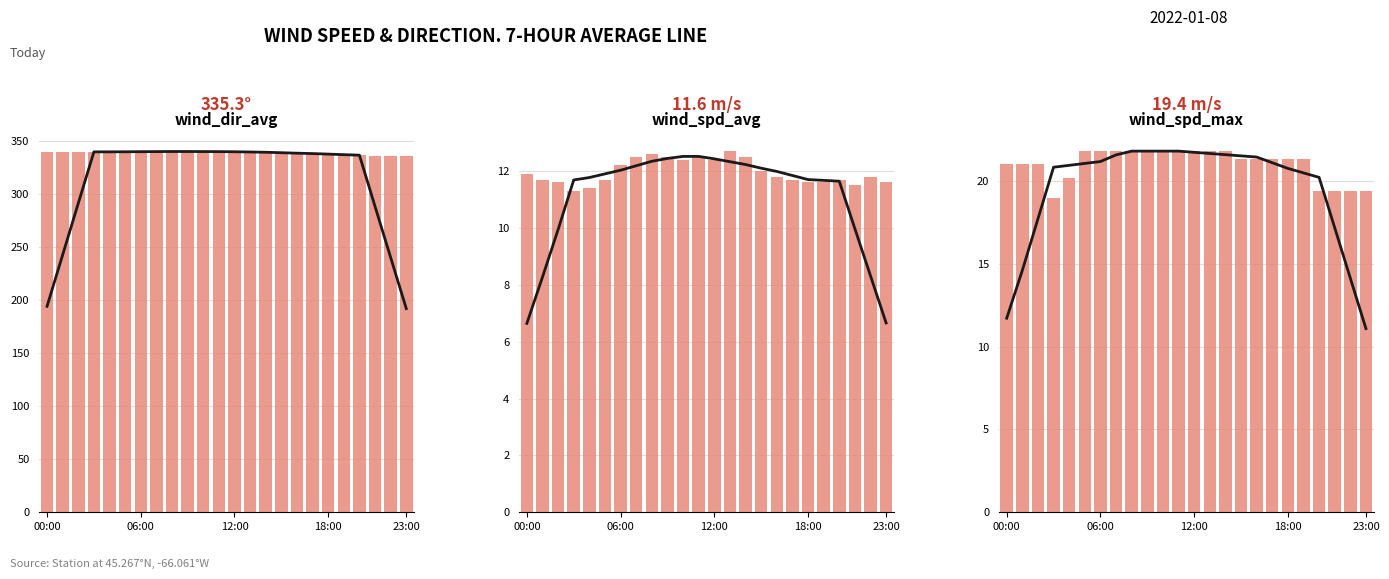

Reading left to right, extract all data points from this chart.

7-hr avg (wind_dir_avg): 194.0	242.5	291.0	339.5	339.5	339.6	339.7	339.8	339.8	339.8	339.8	339.7	339.6	339.4	339.1	338.7	338.3	337.9	337.4	336.9	336.4	288.1	239.9	191.9
wind_dir_avg: 339.7	339.5	339.4	339.5	339.3	339.8	339.4	339.7	339.9	340.2	340.0	339.9	339.7	339.0	339.5	338.9	338.7	338.2	337.0	336.5	336.4	336.0	335.3	335.3
7-hr avg (wind_spd_avg): 6.6	8.3	9.9	11.7	11.8	11.9	12.0	12.2	12.3	12.4	12.5	12.5	12.4	12.3	12.2	12.1	12.0	11.8	11.7	11.7	11.6	10.0	8.3	6.7
wind_spd_avg: 11.9	11.7	11.6	11.3	11.4	11.7	12.2	12.5	12.6	12.5	12.4	12.5	12.4	12.7	12.5	12.0	11.8	11.7	11.6	11.6	11.7	11.5	11.8	11.6
7-hr avg (wind_spd_max): 11.7	14.6	17.7	20.8	20.9	21.1	21.2	21.6	21.8	21.8	21.8	21.8	21.7	21.7	21.6	21.5	21.4	21.1	20.8	20.5	20.2	17.2	14.1	11.1
wind_spd_max: 21.0	21.0	21.0	19.0	20.2	21.8	21.8	21.8	21.8	21.8	21.8	21.8	21.8	21.8	21.8	21.3	21.3	21.3	21.3	21.3	19.4	19.4	19.4	19.4